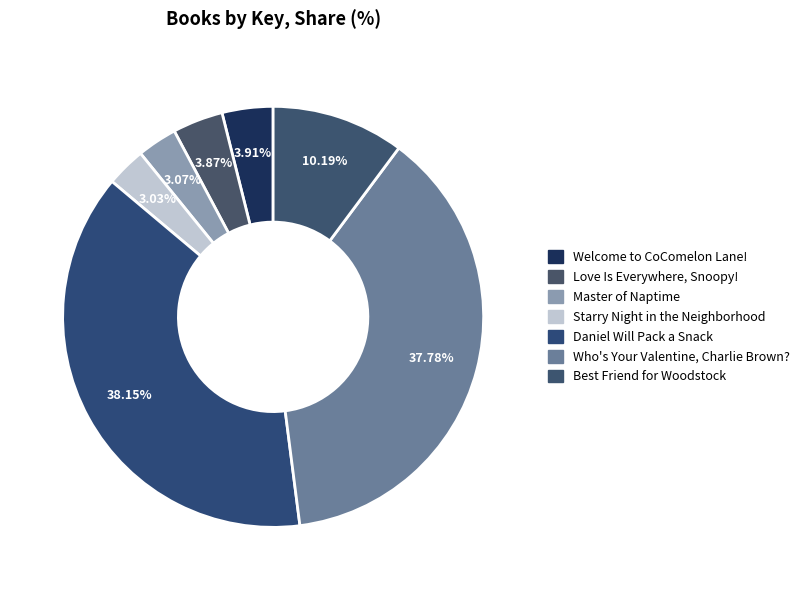

Rank the categories by value from lowest to highest.

Starry Night in the Neighborhood, Master of Naptime, Love Is Everywhere, Snoopy!, Welcome to CoComelon Lane!, Best Friend for Woodstock, Who's Your Valentine, Charlie Brown?, Daniel Will Pack a Snack